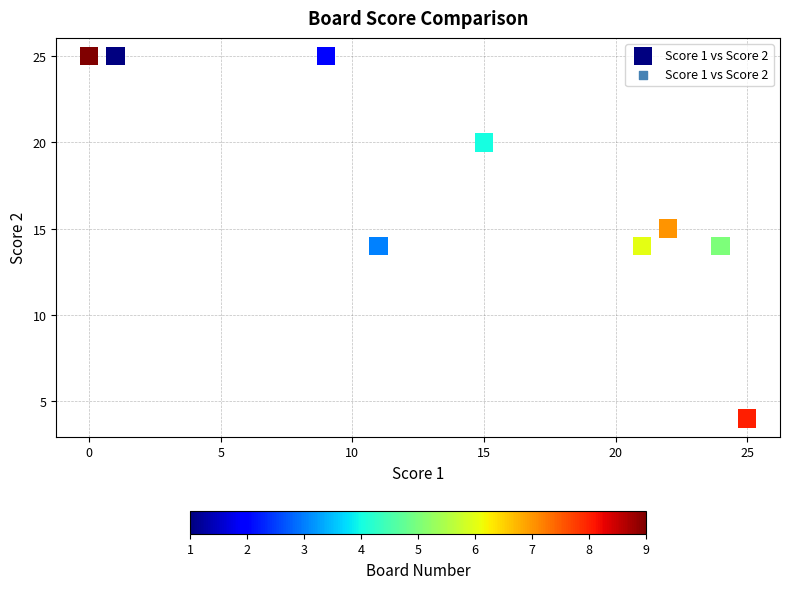

What is the average X value?

14